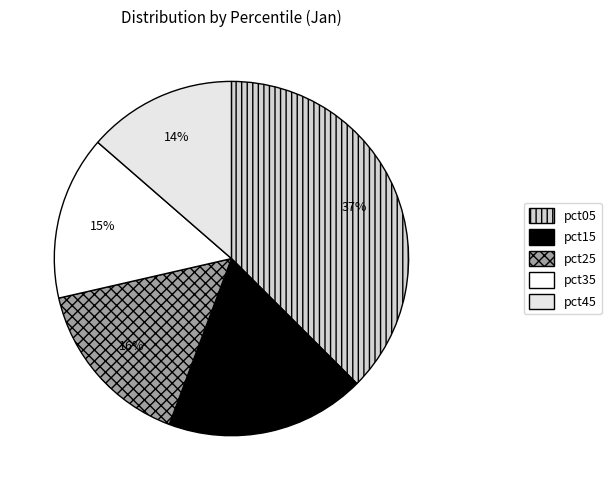

How many slices are in this pie chart?

5